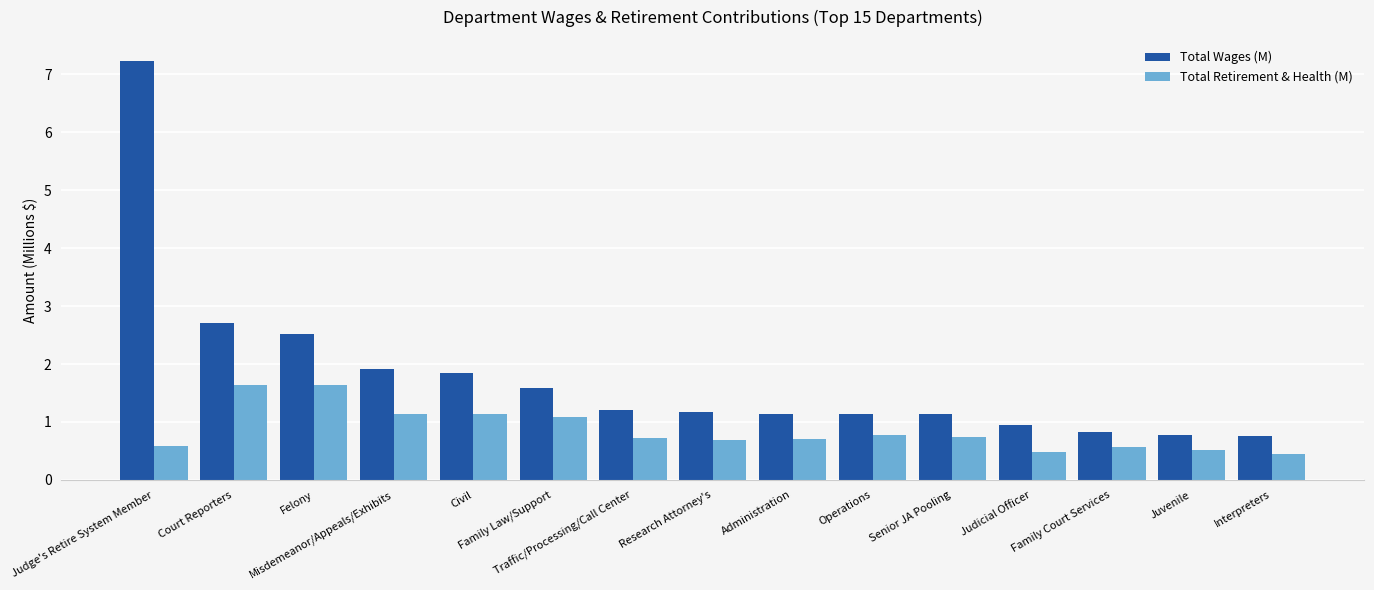

What is the sum of all Total Wages (M) values?

26.9